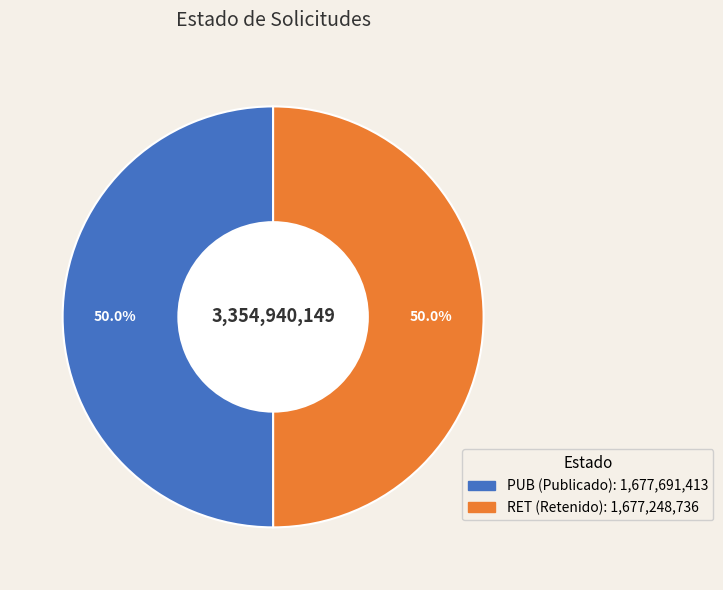

Do RET and PUB together represent more than half of the pie?

Yes